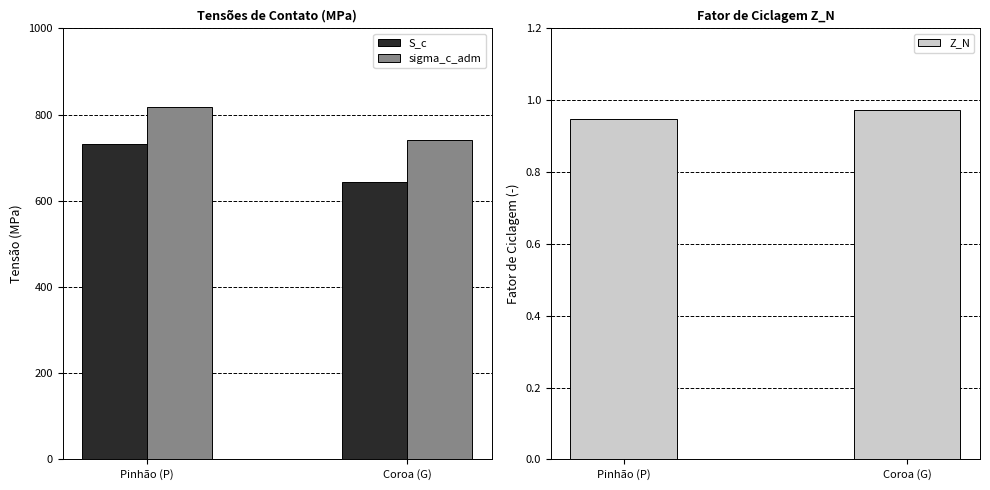

Where is sigma_c_adm nearest to the value 779?

Coroa (G)